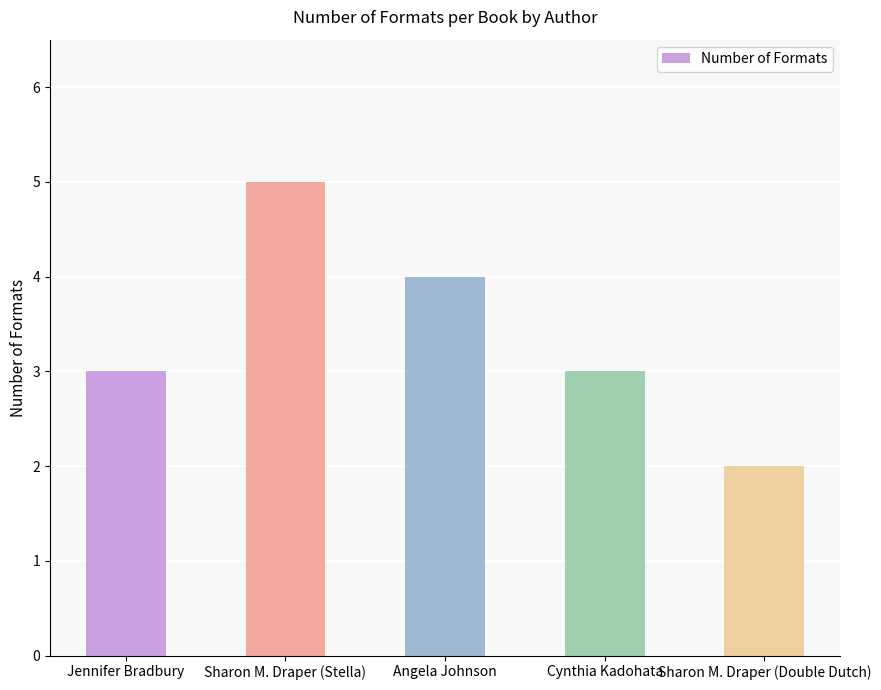

What is the label of the 4th bar from the left?

Cynthia Kadohata